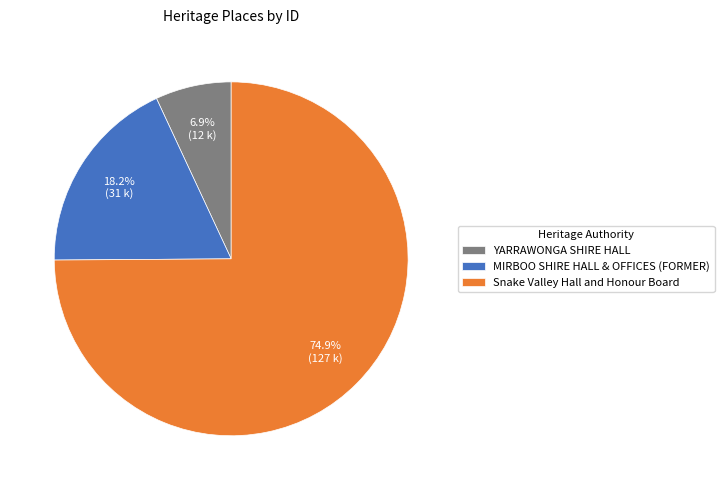

What is the ratio of the value at YARRAWONGA SHIRE HALL to the value at MIRBOO SHIRE HALL & OFFICES (FORMER)?

0.4